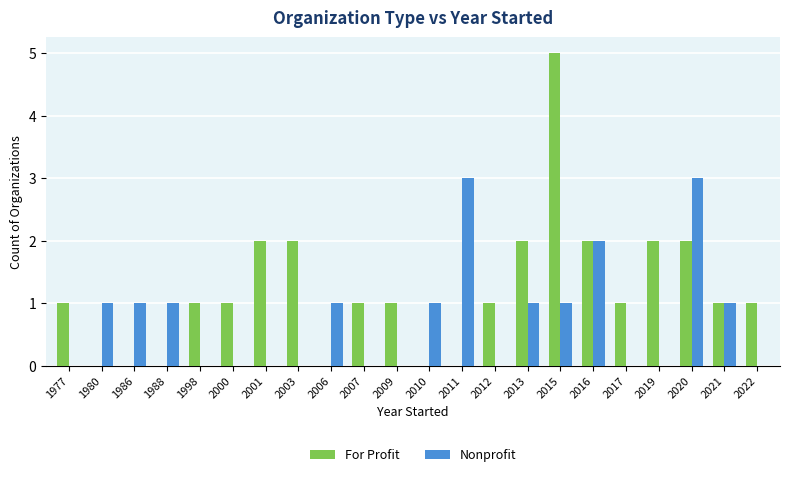

Which label corresponds to the largest value in the chart?

2015